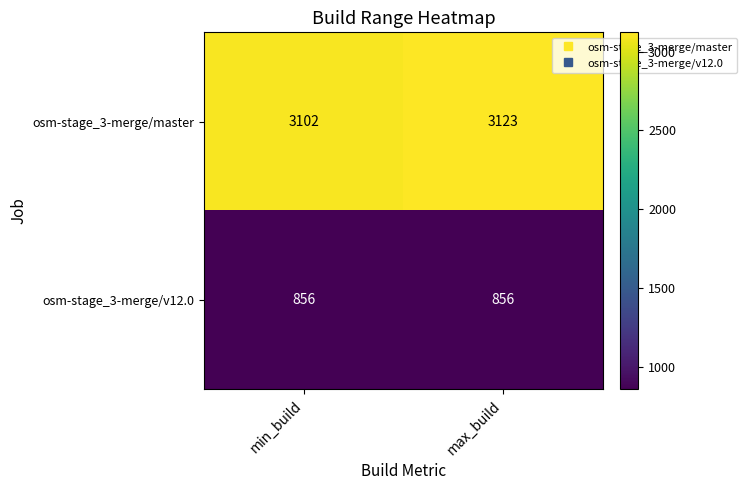

Rank the series at min_build from highest to lowest value.

osm-stage_3-merge/master, osm-stage_3-merge/v12.0